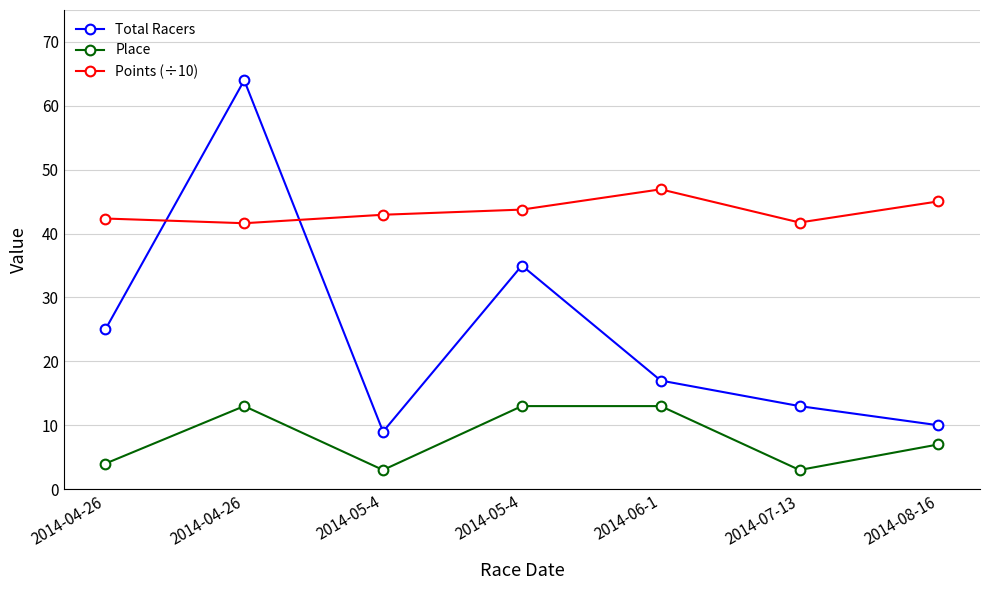

How many lines are shown in the chart?

3